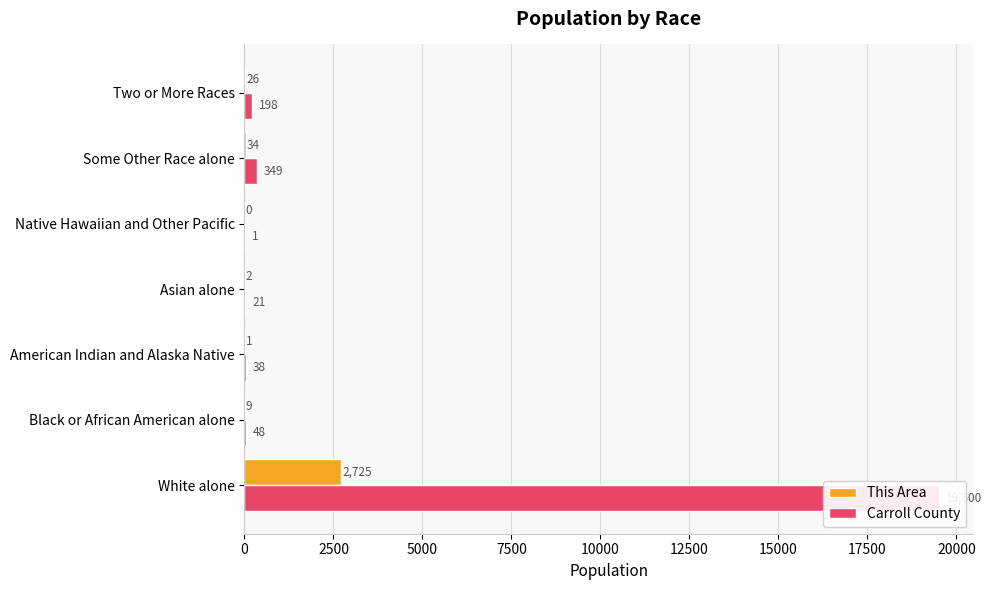

Which series changed the most between 5000 and 15000?

Carroll County